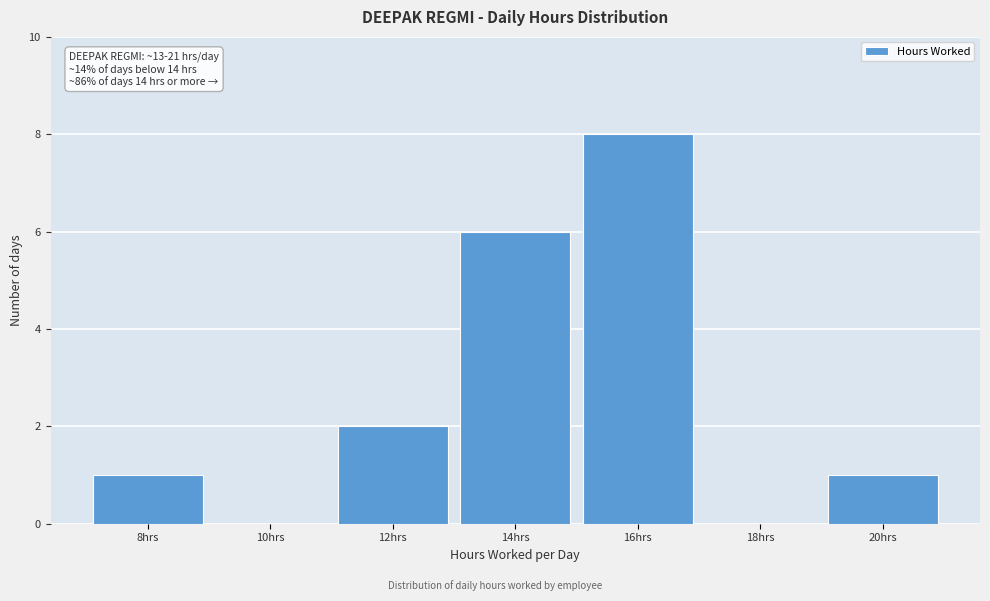

Reading right to left, what are all the values shown in this chart?

20hrs=1	18hrs=0	16hrs=8	14hrs=6	12hrs=2	10hrs=0	8hrs=1